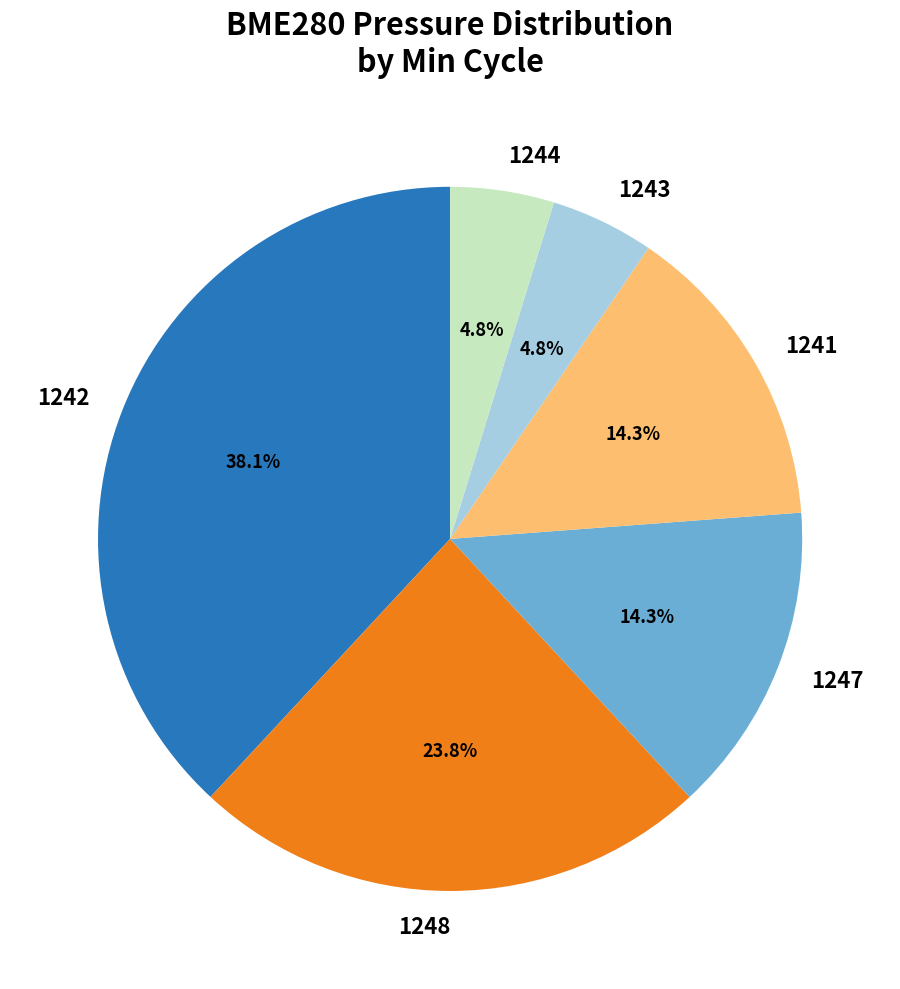

Which category has the biggest portion of the pie?

1242